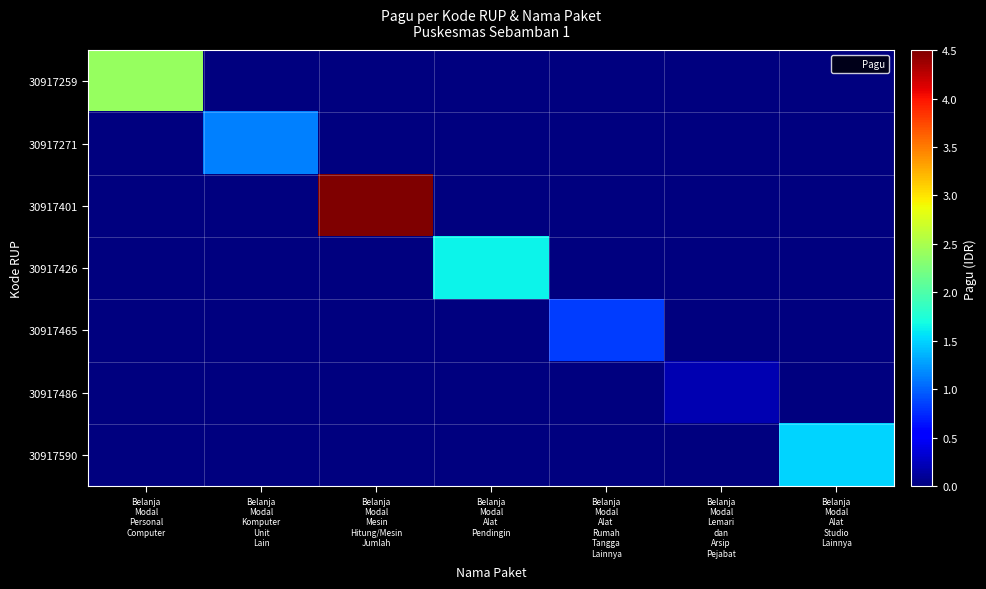

Reading left to right, what are all the values shown in this chart?

30917259: Belanja
Modal
Personal
Computer=24000000	Belanja
Modal
Komputer
Unit
Lain=0	Belanja
Modal
Mesin
Hitung/Mesin
Jumlah=0	Belanja
Modal
Alat
Pendingin=0	Belanja
Modal
Alat
Rumah
Tangga
Lainnya=0	Belanja
Modal
Lemari
dan
Arsip
Pejabat=0	Belanja
Modal
Alat
Studio
Lainnya=0
30917271: Belanja
Modal
Personal
Computer=0	Belanja
Modal
Komputer
Unit
Lain=11319000	Belanja
Modal
Mesin
Hitung/Mesin
Jumlah=0	Belanja
Modal
Alat
Pendingin=0	Belanja
Modal
Alat
Rumah
Tangga
Lainnya=0	Belanja
Modal
Lemari
dan
Arsip
Pejabat=0	Belanja
Modal
Alat
Studio
Lainnya=0
30917401: Belanja
Modal
Personal
Computer=0	Belanja
Modal
Komputer
Unit
Lain=0	Belanja
Modal
Mesin
Hitung/Mesin
Jumlah=45000000	Belanja
Modal
Alat
Pendingin=0	Belanja
Modal
Alat
Rumah
Tangga
Lainnya=0	Belanja
Modal
Lemari
dan
Arsip
Pejabat=0	Belanja
Modal
Alat
Studio
Lainnya=0
30917426: Belanja
Modal
Personal
Computer=0	Belanja
Modal
Komputer
Unit
Lain=0	Belanja
Modal
Mesin
Hitung/Mesin
Jumlah=0	Belanja
Modal
Alat
Pendingin=16500000	Belanja
Modal
Alat
Rumah
Tangga
Lainnya=0	Belanja
Modal
Lemari
dan
Arsip
Pejabat=0	Belanja
Modal
Alat
Studio
Lainnya=0
30917465: Belanja
Modal
Personal
Computer=0	Belanja
Modal
Komputer
Unit
Lain=0	Belanja
Modal
Mesin
Hitung/Mesin
Jumlah=0	Belanja
Modal
Alat
Pendingin=0	Belanja
Modal
Alat
Rumah
Tangga
Lainnya=8342000	Belanja
Modal
Lemari
dan
Arsip
Pejabat=0	Belanja
Modal
Alat
Studio
Lainnya=0
30917486: Belanja
Modal
Personal
Computer=0	Belanja
Modal
Komputer
Unit
Lain=0	Belanja
Modal
Mesin
Hitung/Mesin
Jumlah=0	Belanja
Modal
Alat
Pendingin=0	Belanja
Modal
Alat
Rumah
Tangga
Lainnya=0	Belanja
Modal
Lemari
dan
Arsip
Pejabat=2000000	Belanja
Modal
Alat
Studio
Lainnya=0
30917590: Belanja
Modal
Personal
Computer=0	Belanja
Modal
Komputer
Unit
Lain=0	Belanja
Modal
Mesin
Hitung/Mesin
Jumlah=0	Belanja
Modal
Alat
Pendingin=0	Belanja
Modal
Alat
Rumah
Tangga
Lainnya=0	Belanja
Modal
Lemari
dan
Arsip
Pejabat=0	Belanja
Modal
Alat
Studio
Lainnya=15000000